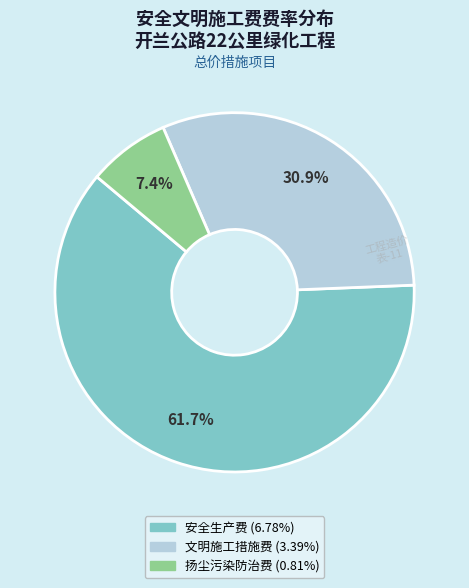

To the nearest percent, what portion does 安全生产费 (6.78%) represent?

62%